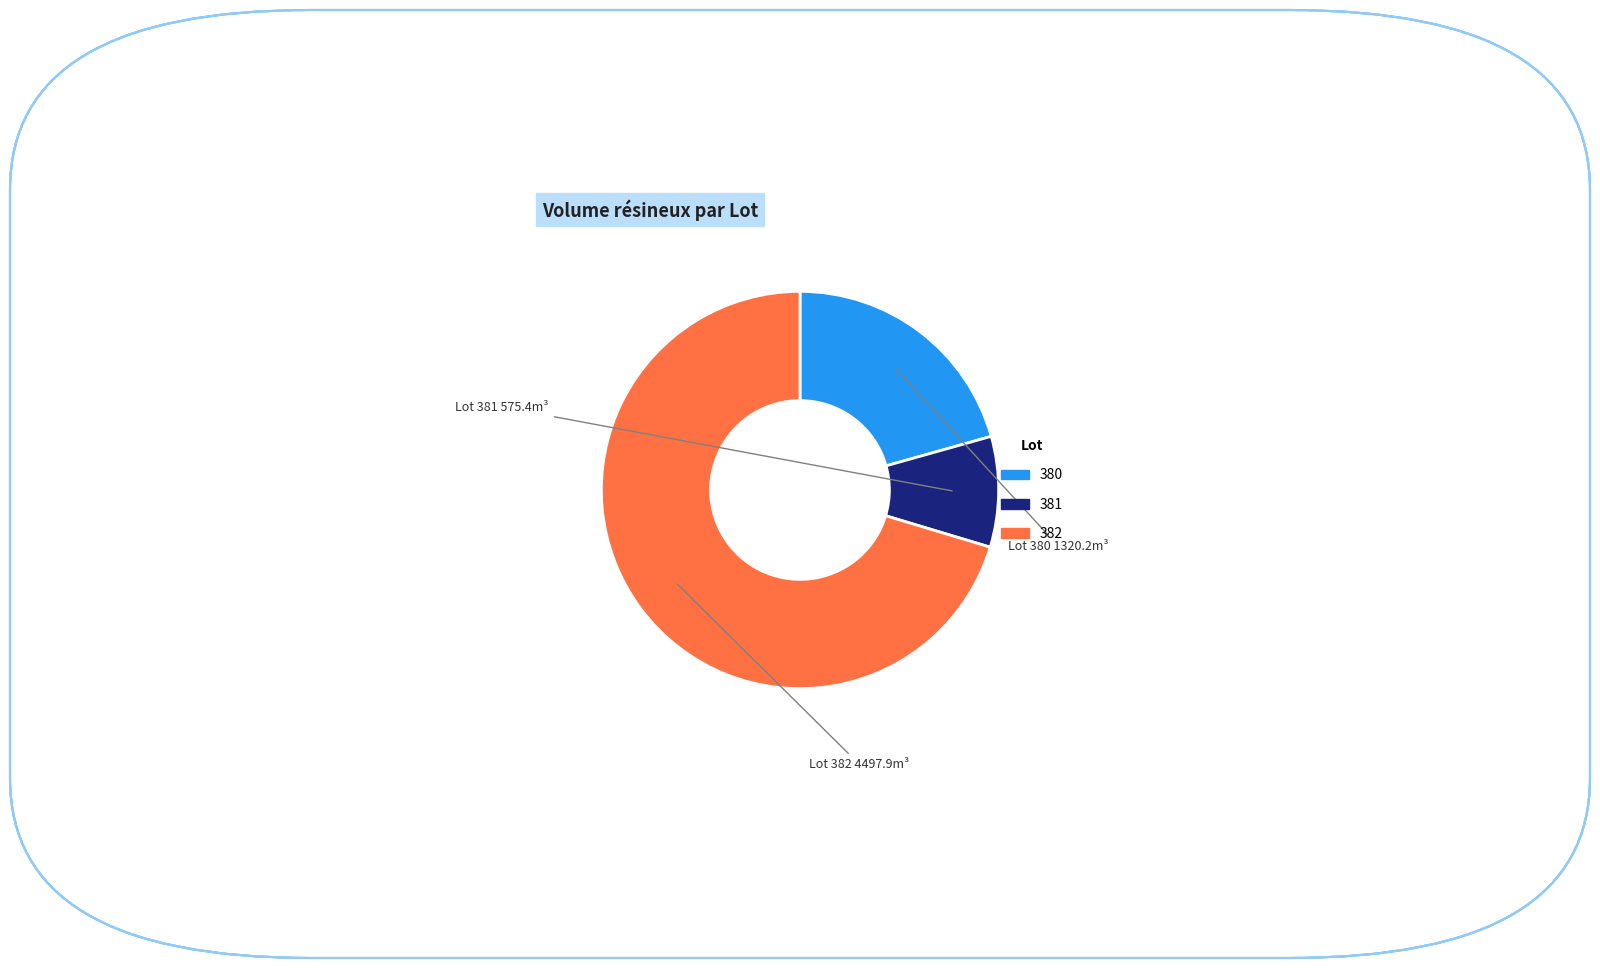

What is the largest slice in the pie chart?

382